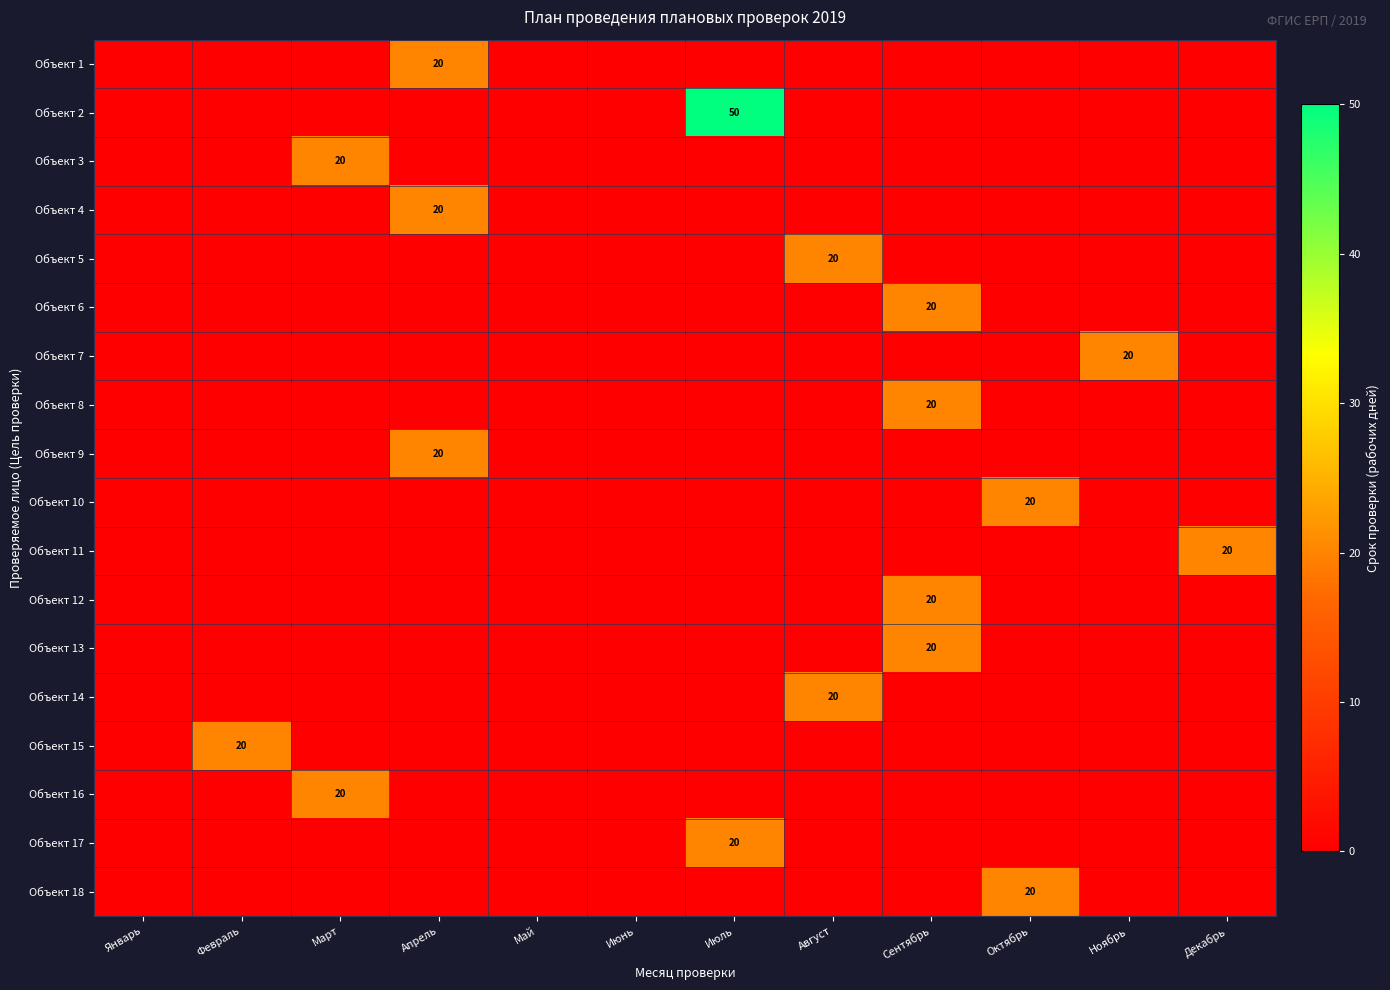

Is it true that Объект 6 equals 10 at Сентябрь?

False